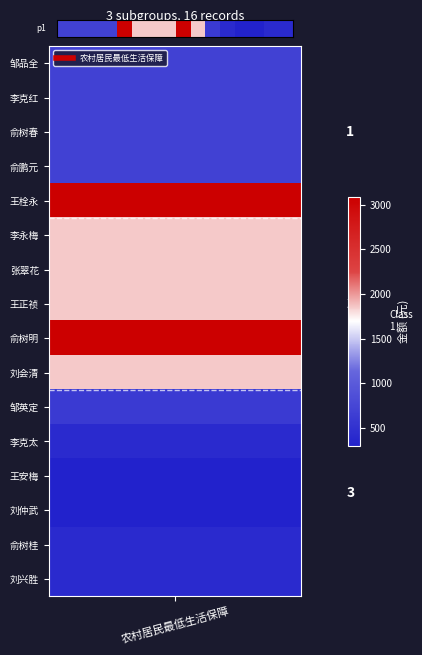

What is the change in value from 13 to 14?

+100